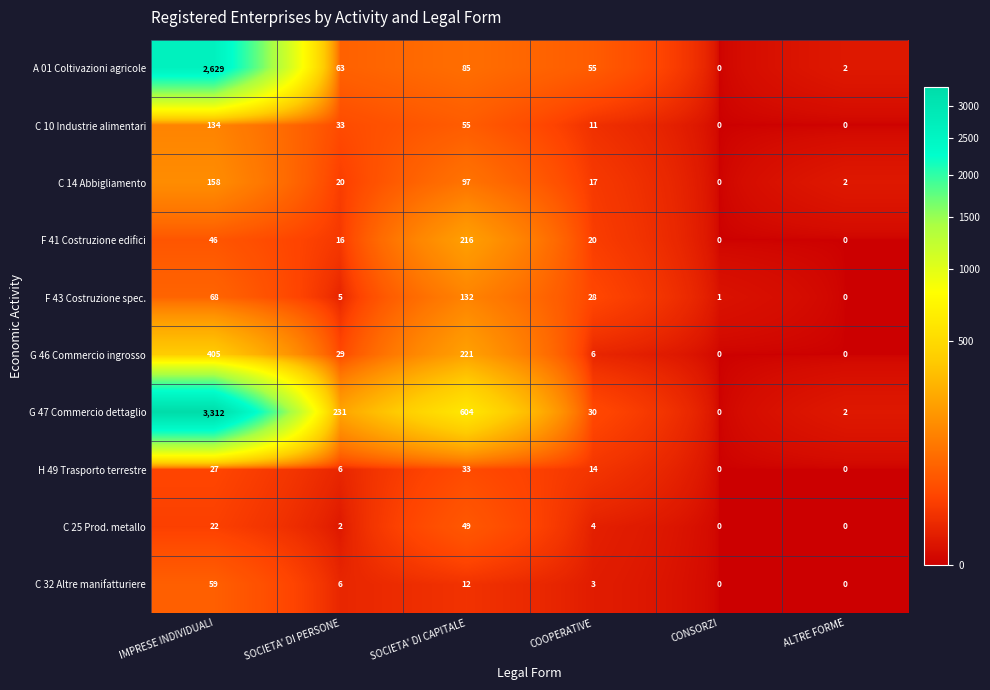

Where is G 46 Commercio ingrosso nearest to the value 202?

SOCIETA' DI CAPITALE